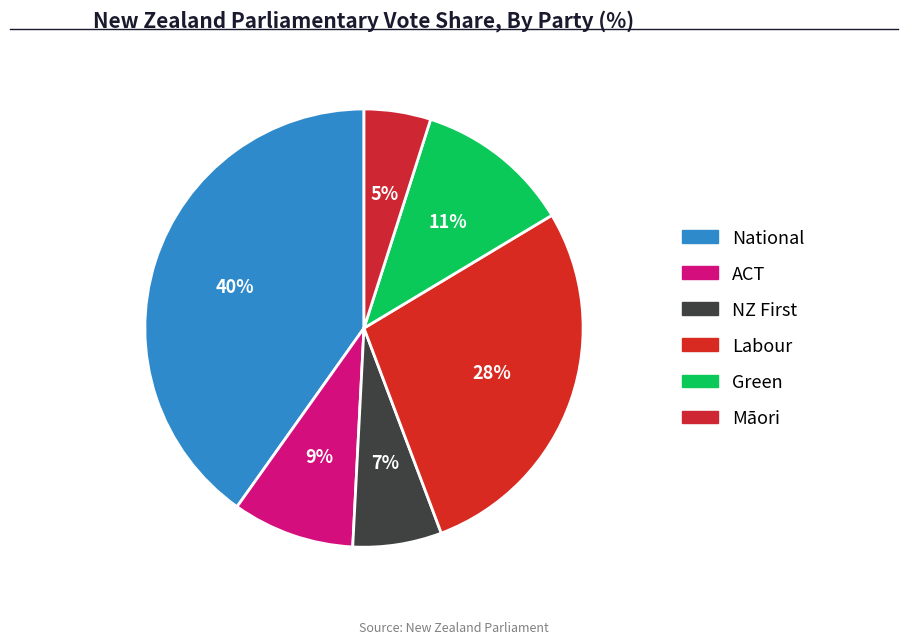

To the nearest percent, what is the difference between the largest and smallest slice percentages?

35%